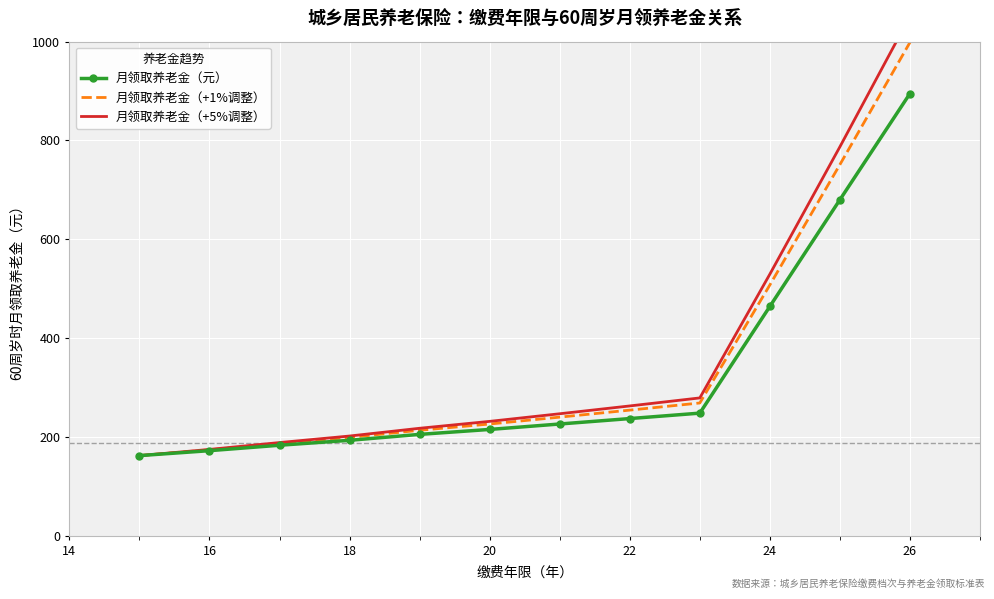

True or false: 月领取养老金（元） has a value of 237.0 at 22.

True